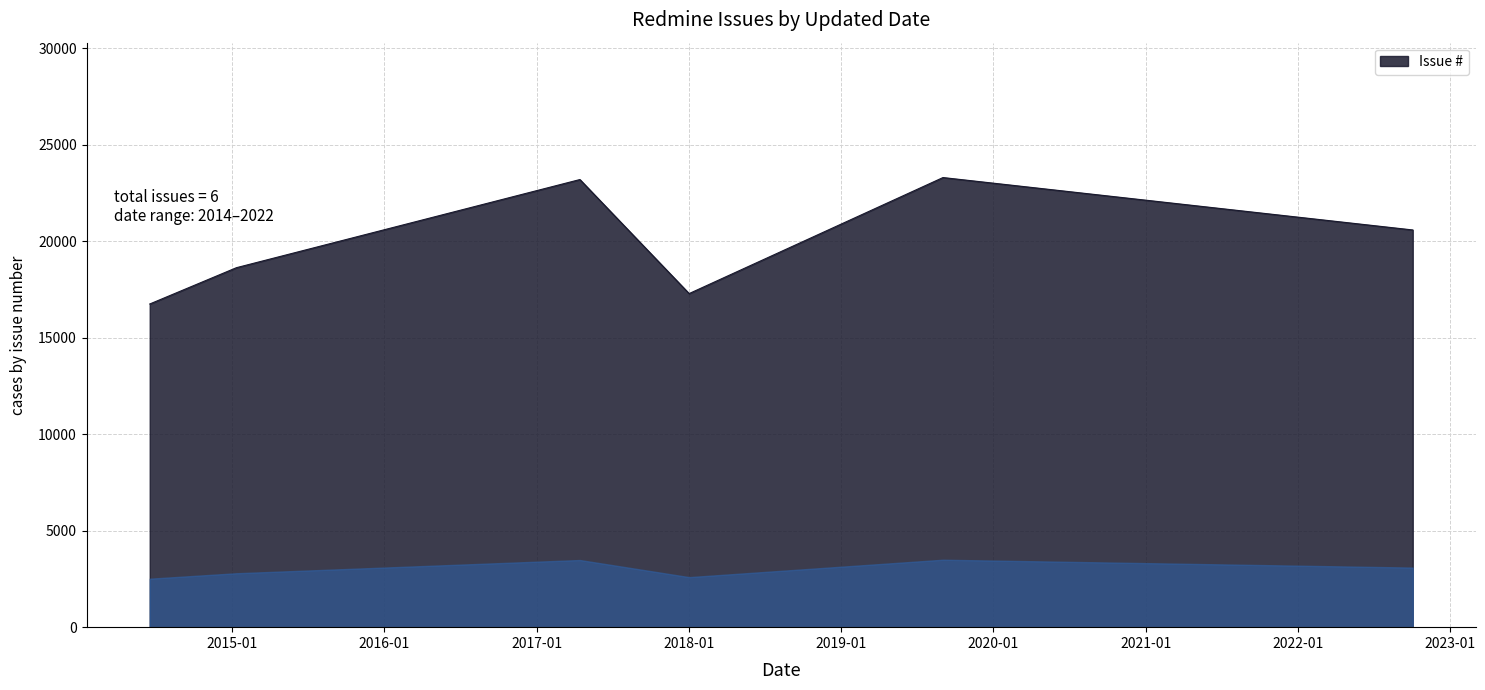

What is the difference between the maximum and minimum values?

6553